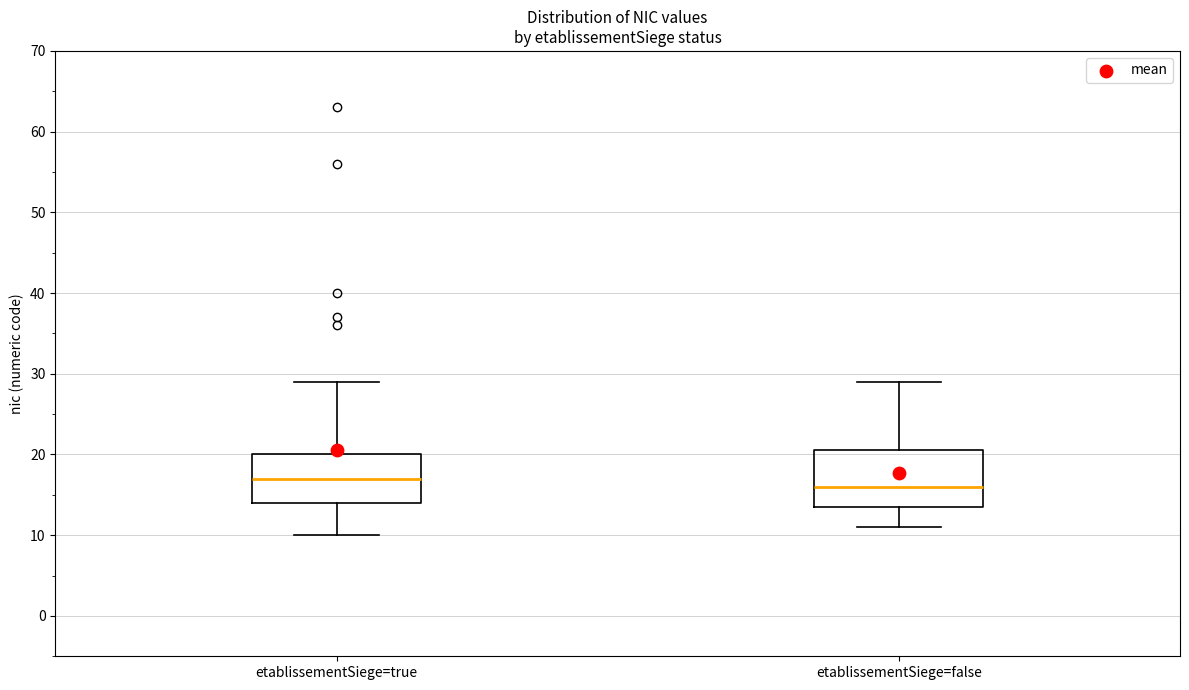

Which box is the tallest, from its lower edge to its upper edge?

etablissementSiege=false